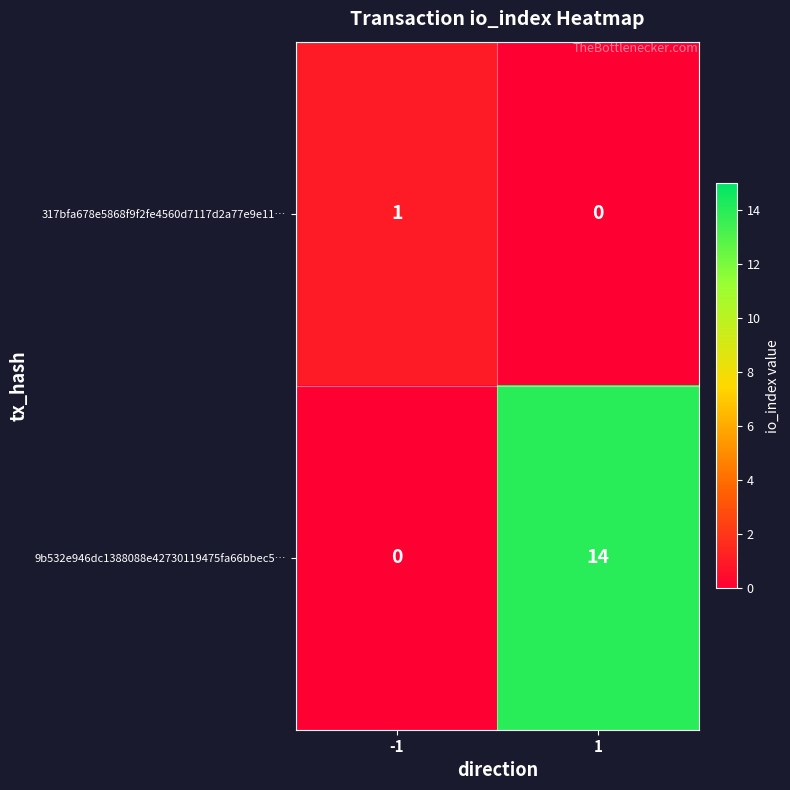

Reading left to right, what are all the values shown in this chart?

317bfa678e5868f9f2fe4560d7117d2a77e9e11…: 1	0
9b532e946dc1388088e42730119475fa66bbec5…: 0	14